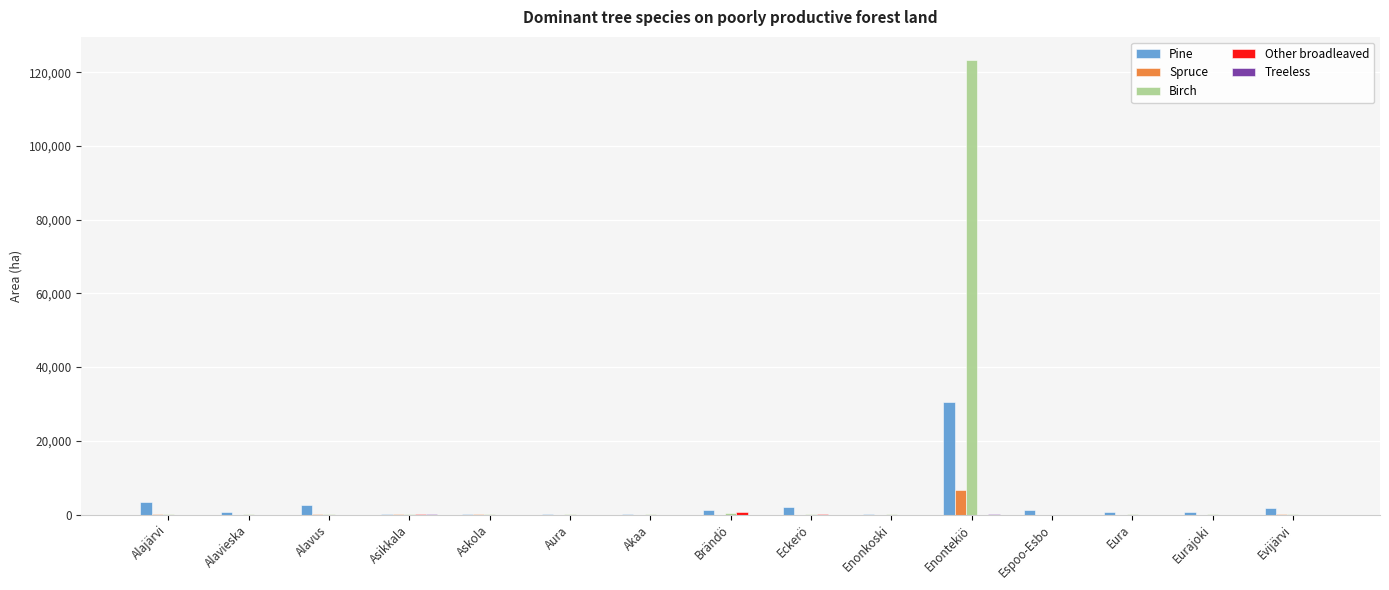

Between Alajärvi and Akaa, which series saw the biggest shift?

Pine